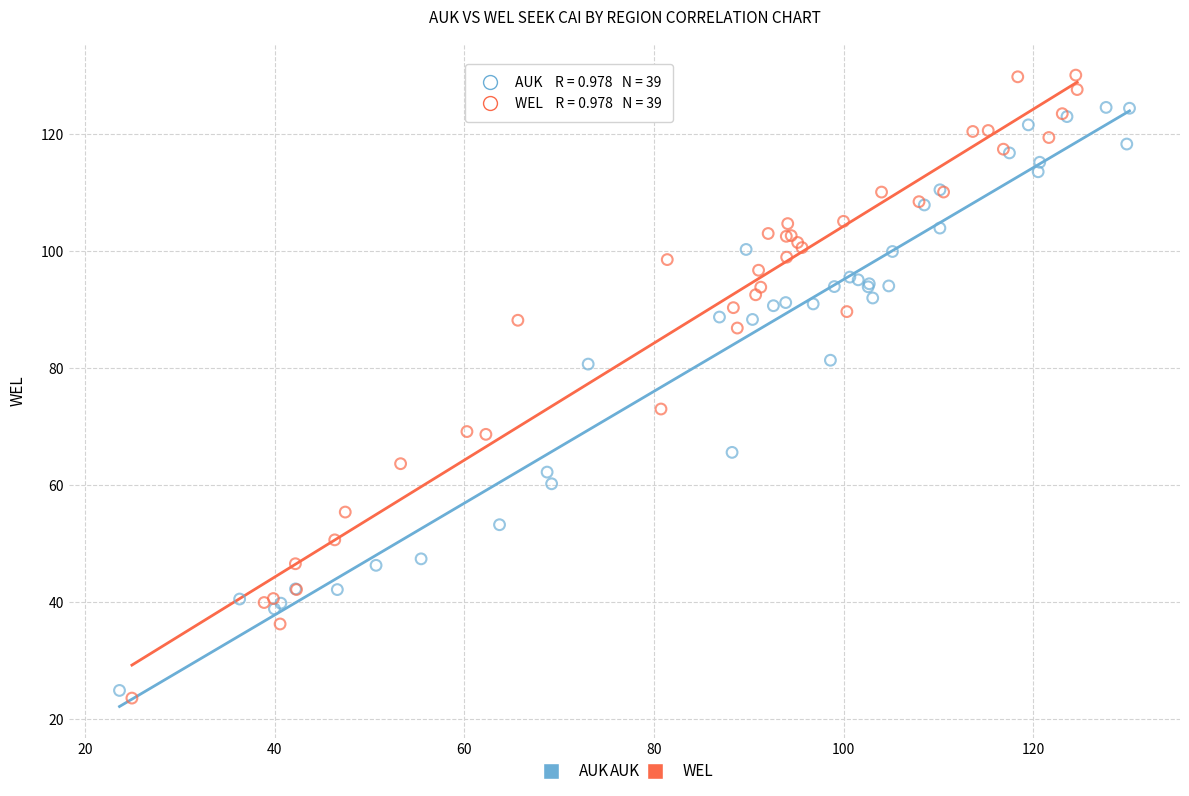

Which series has the widest spread of Y values?

WEL